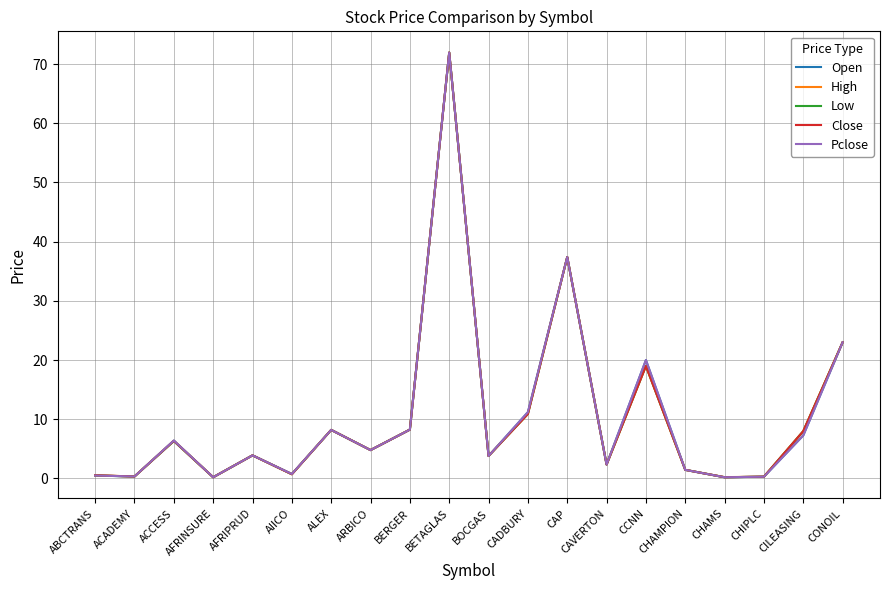

True or false: Pclose and High intersect in this chart.

False